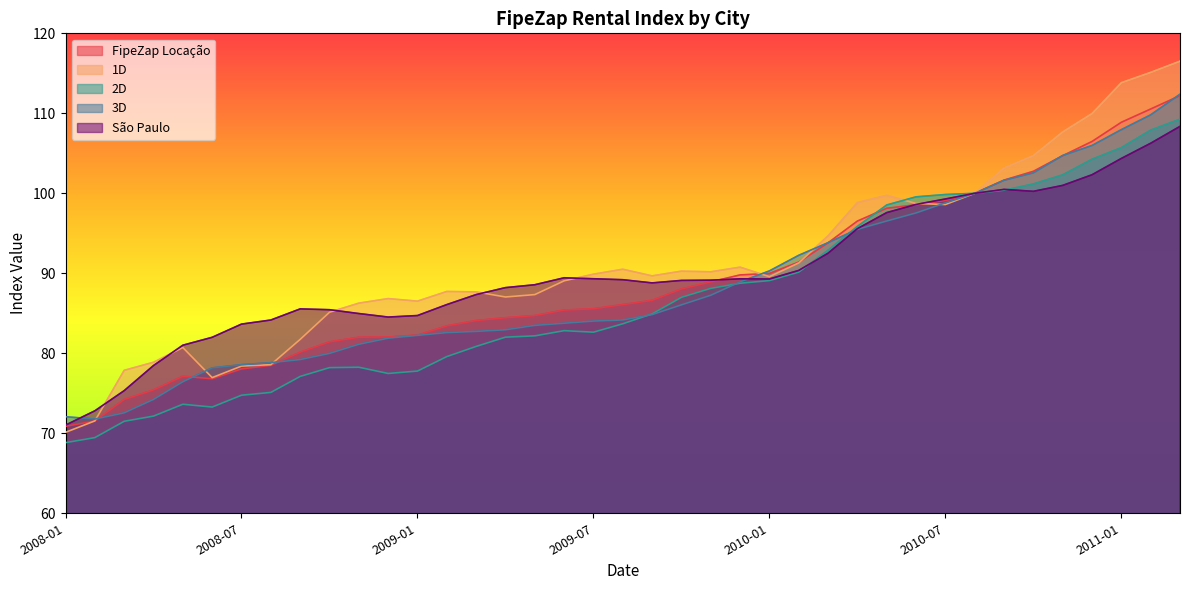

Is it true that FipeZap Locação equals 83.4 at 2009-02?

True